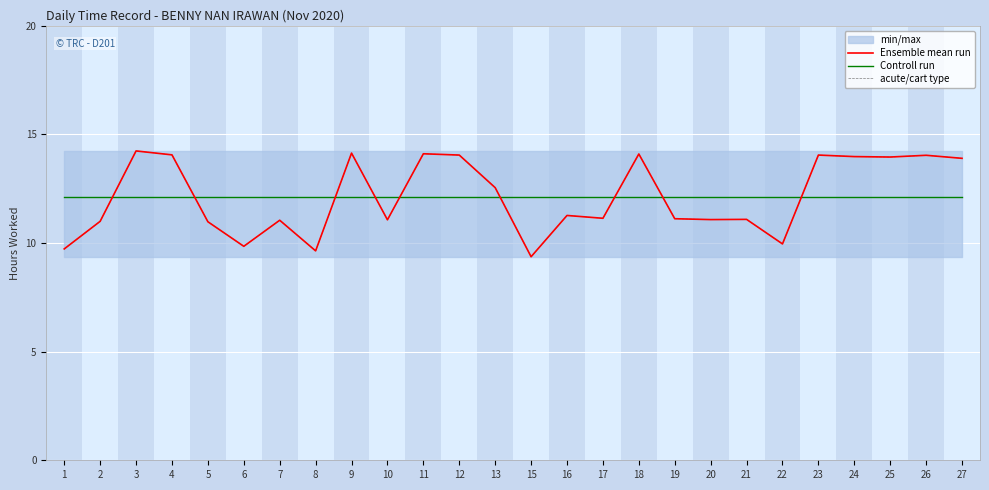

Where is acute/cart type nearest to the value 11?

2